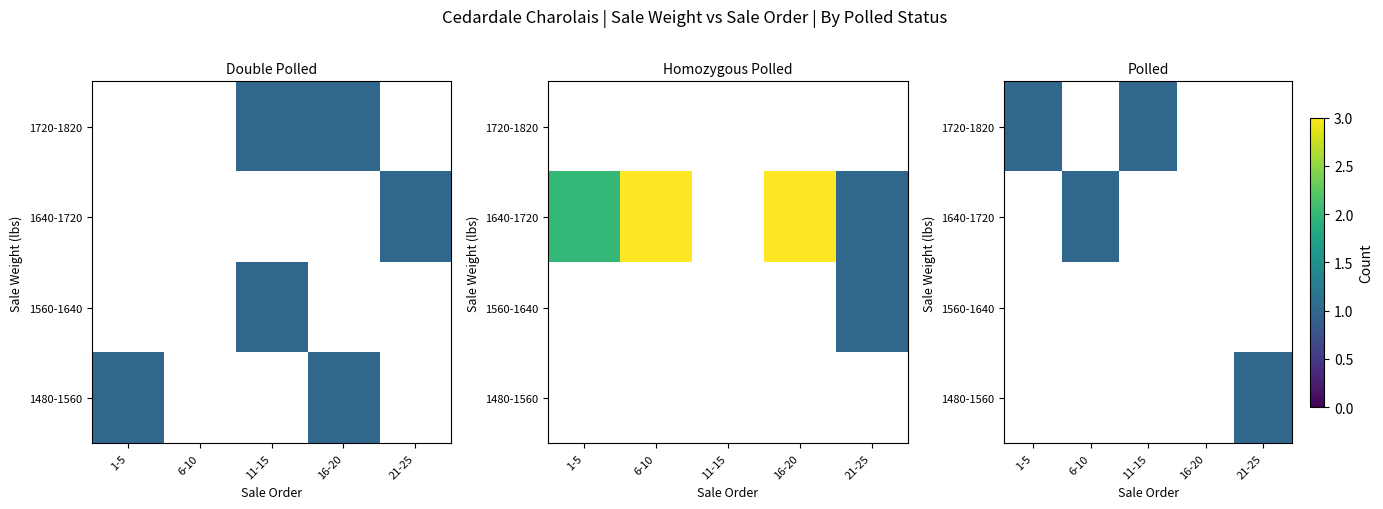

What is the spread (max minus min) of values at 11-15?

1